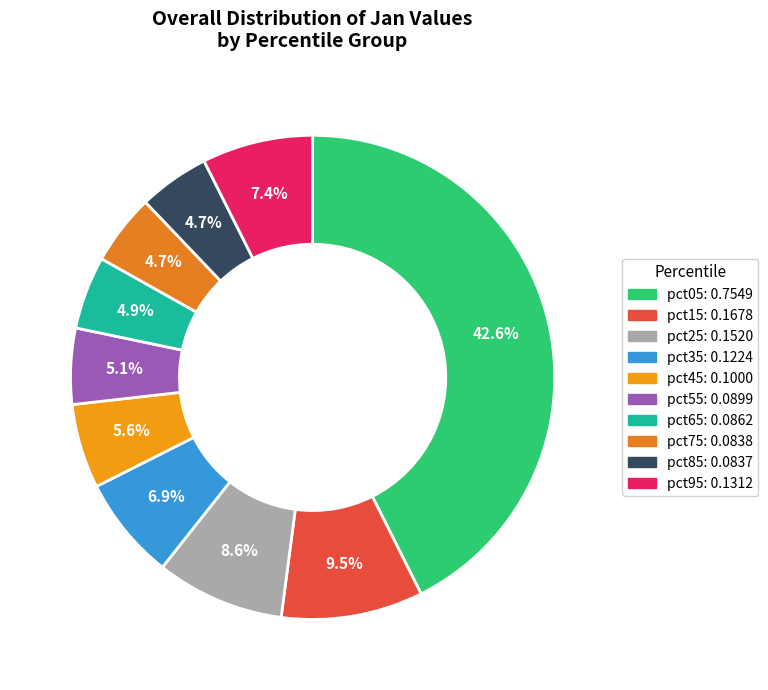

How many slices are in this pie chart?

10